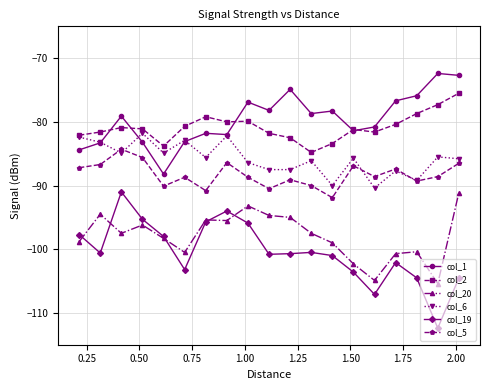

Which series has the widest spread of values?

col_19